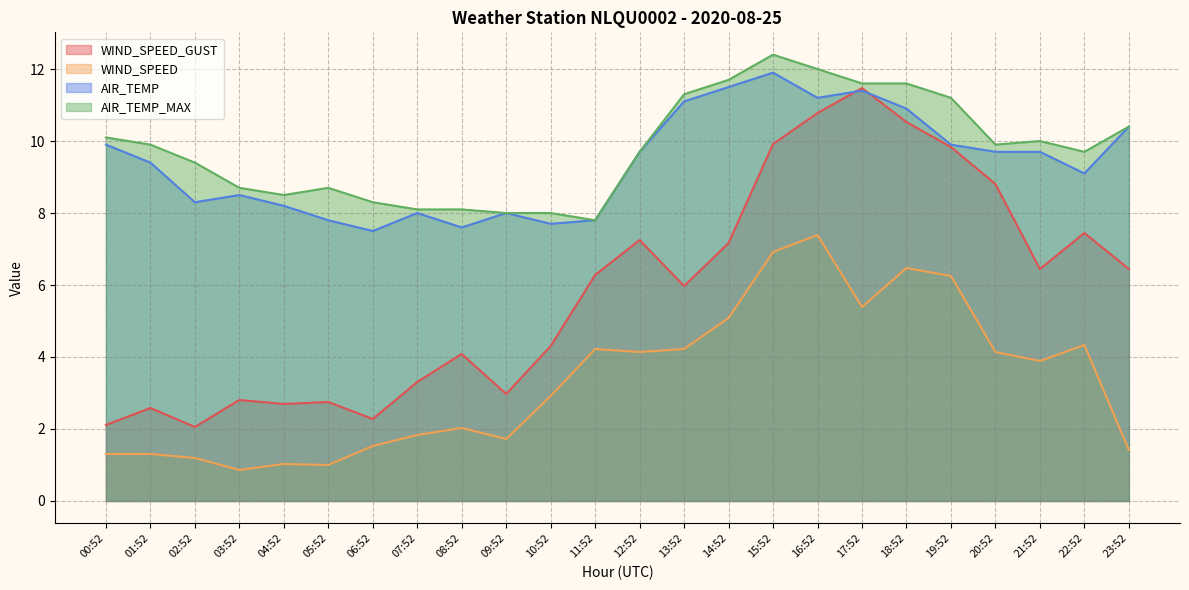

Is the value of AIR_TEMP at 12:52 greater than the value of WIND_SPEED_GUST at 21:52?

Yes